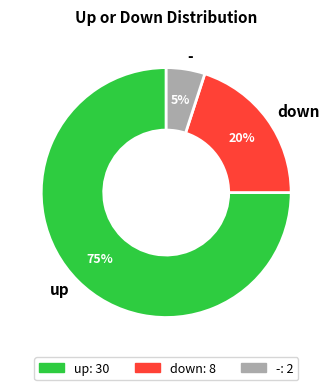

Approximately how many times larger is the value at down compared to up?

0.3